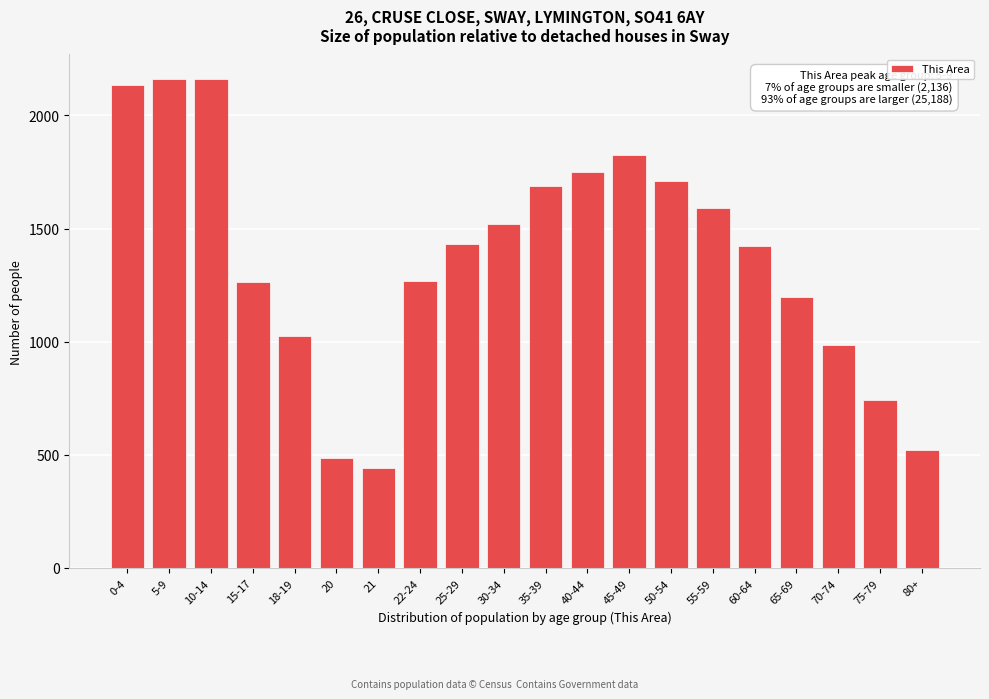

What is the change in value from 25-29 to 50-54?

+282